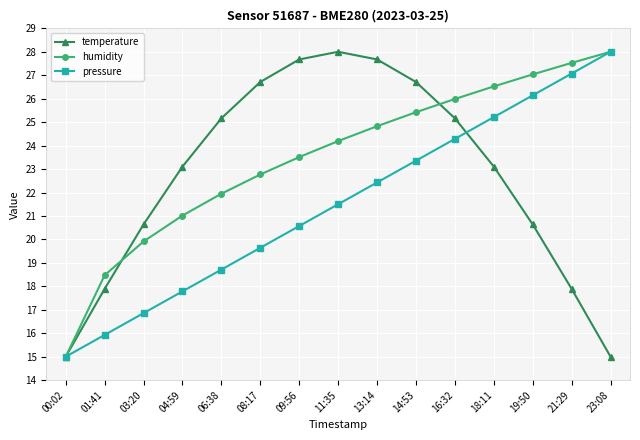

What position from the right is 21:29?

2